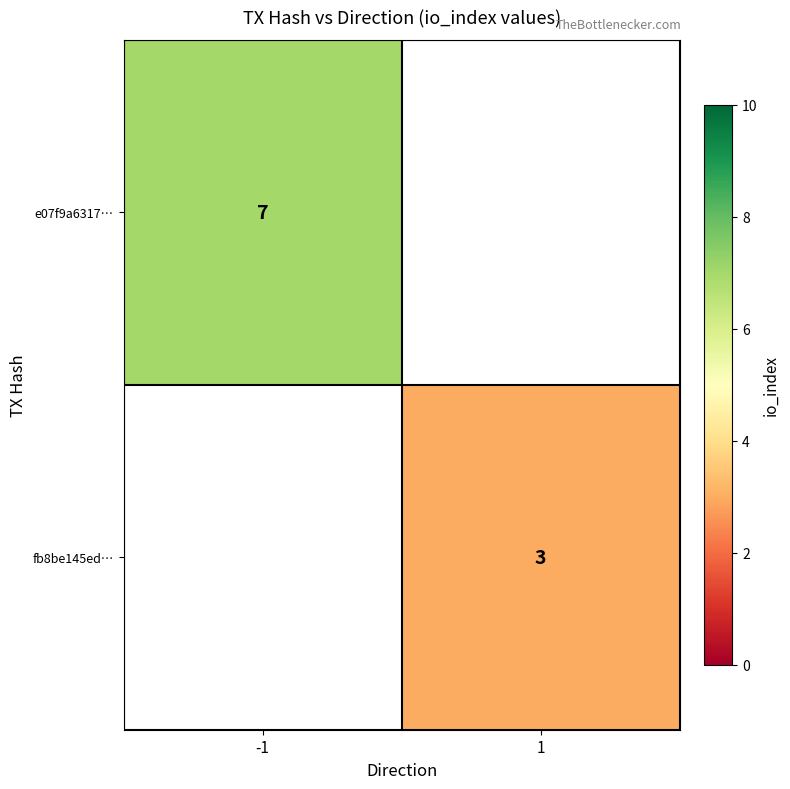

Is it true that fb8be145ed… equals 3 at 1?

True